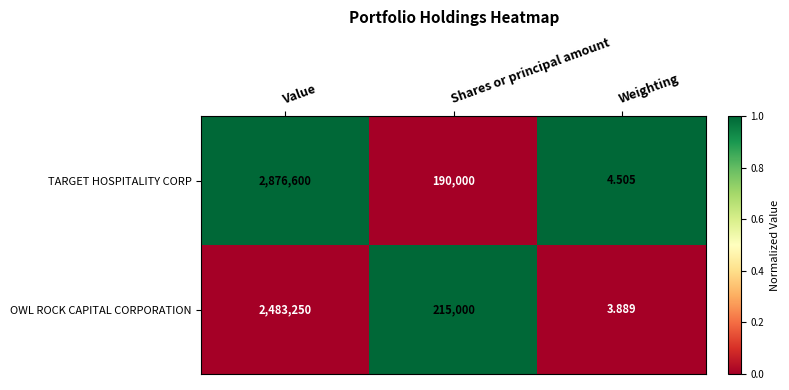

Where is TARGET HOSPITALITY CORP nearest to the value 1438302?

Shares or principal amount